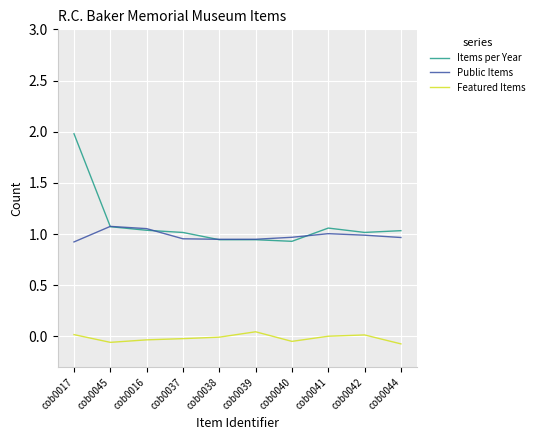

What position from the right is cob0041?

3